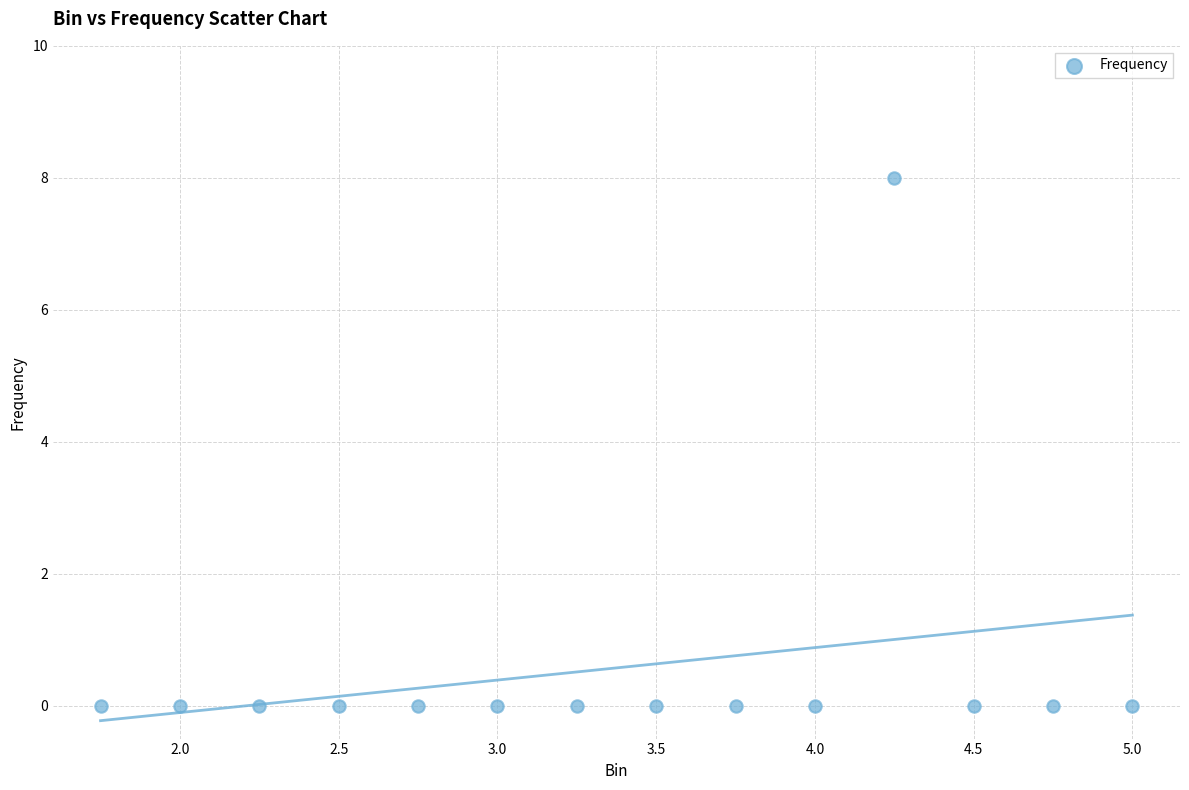

What is the range of Y values (max minus min)?

8